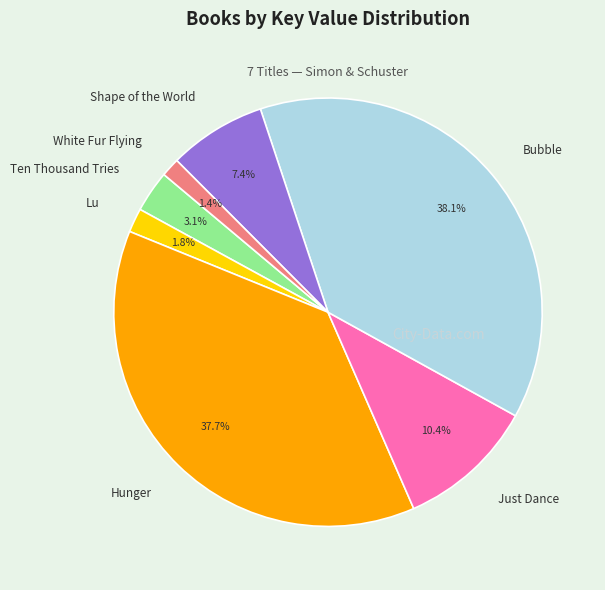

How much of the chart is everything except Lu?

98.2%